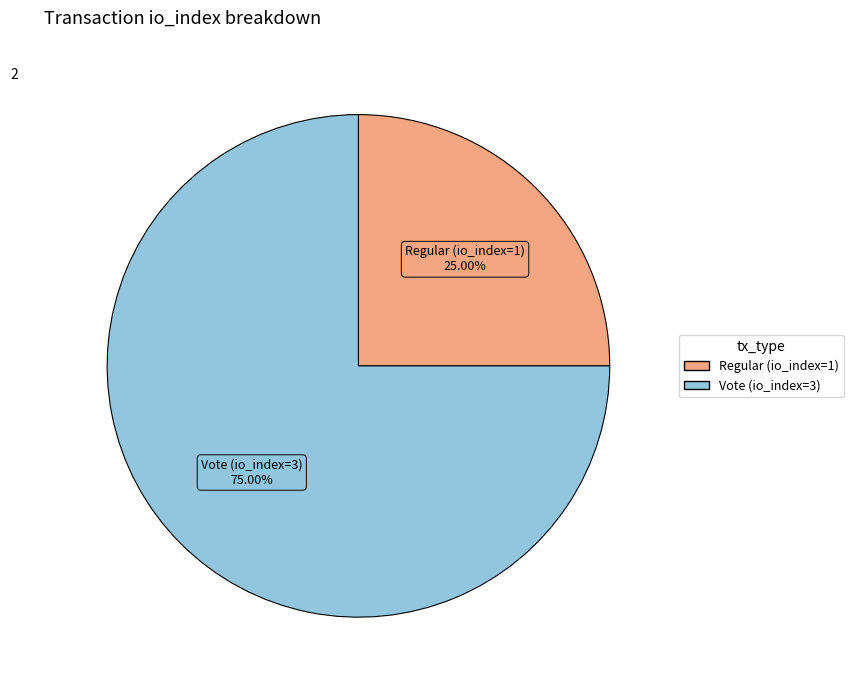

Which slice is the smallest?

Regular (io_index=1)